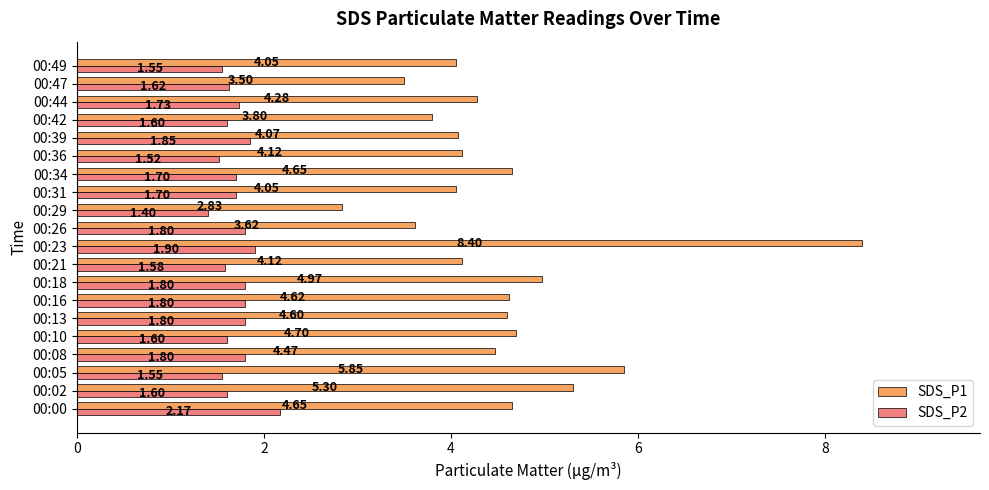

How many values in the SDS_P1 series are below 4?

4